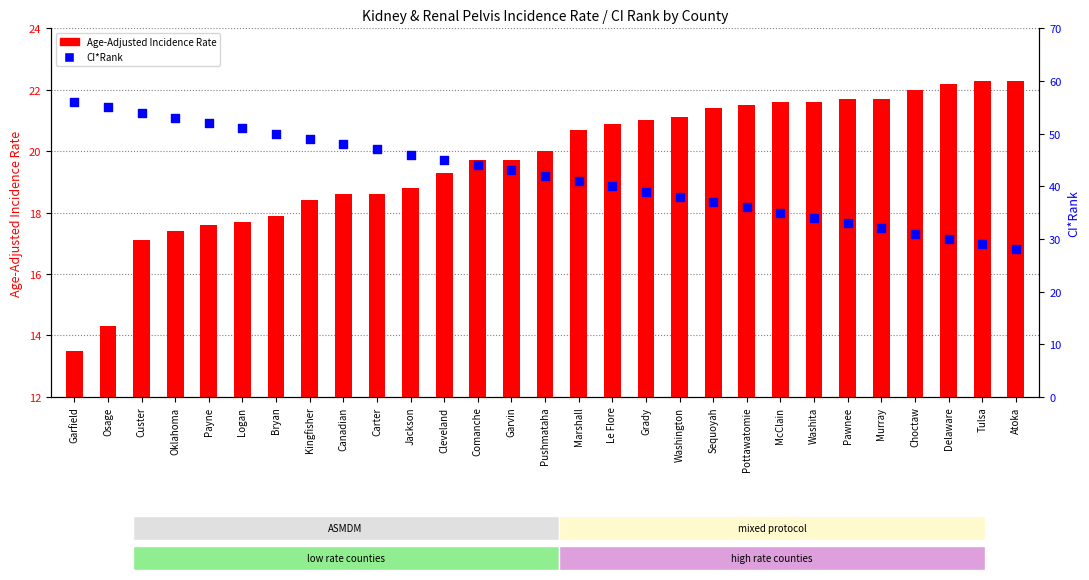

At how many categories does at least one series exceed 14?

29